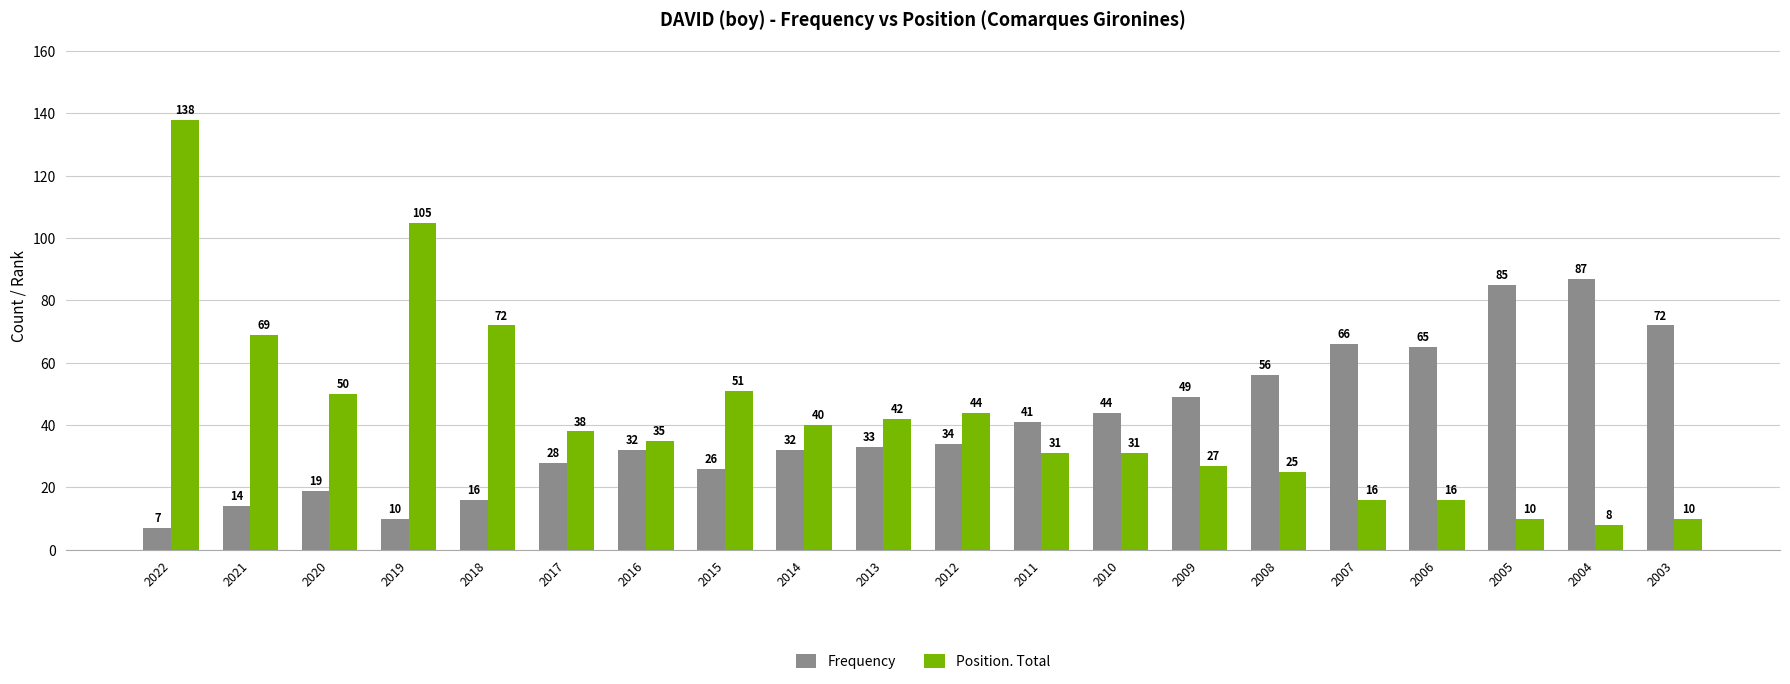

At which label does Frequency reach its minimum?

2022